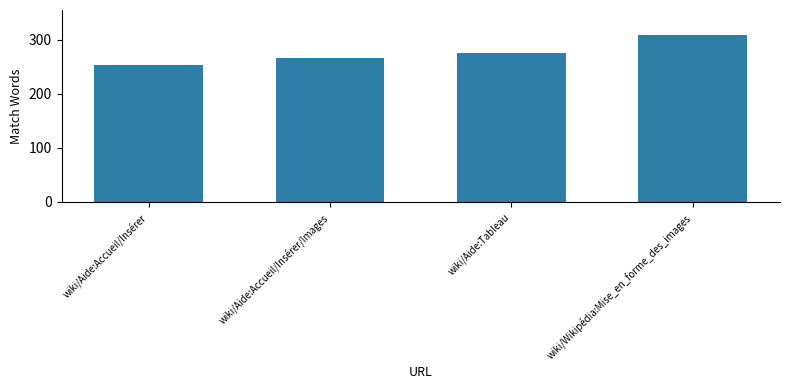

What is the sum of the values at wiki/Aide:Tableau and wiki/Wikipédia:Mise_en_forme_des_images?

584